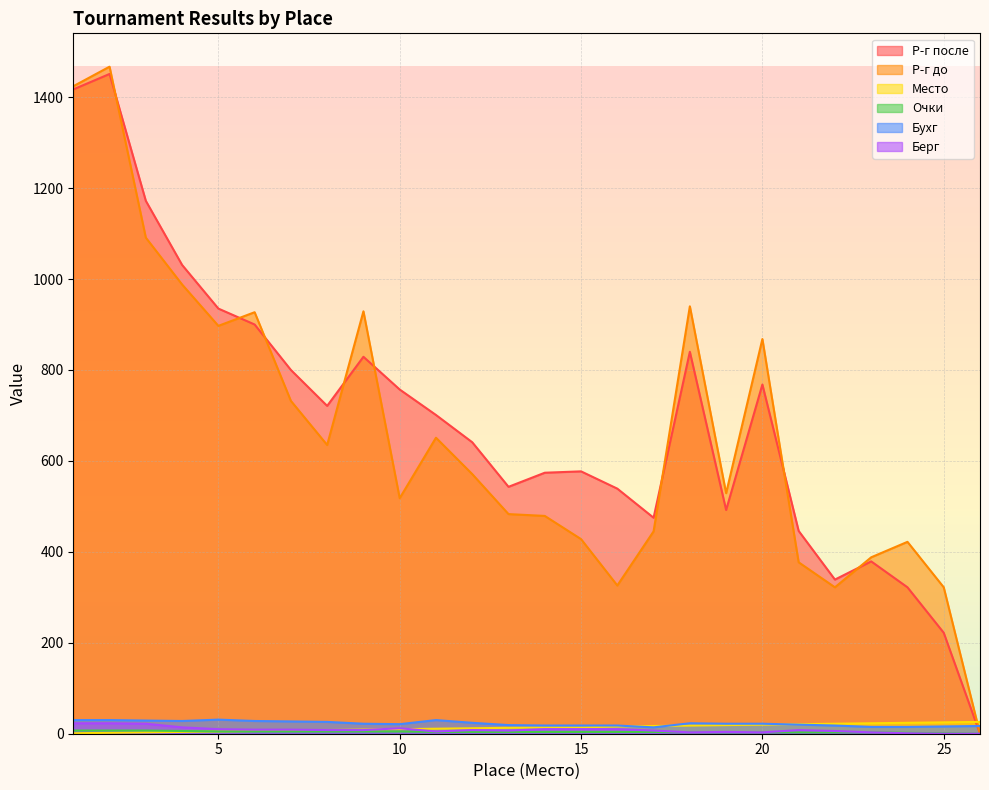

Where is the first local minimum for Р-г до?

5